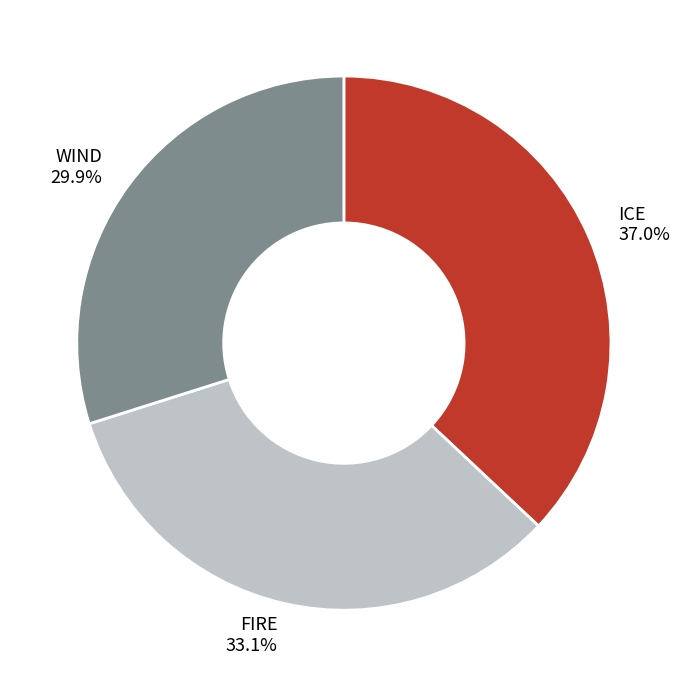

Is there a majority slice in this chart?

No